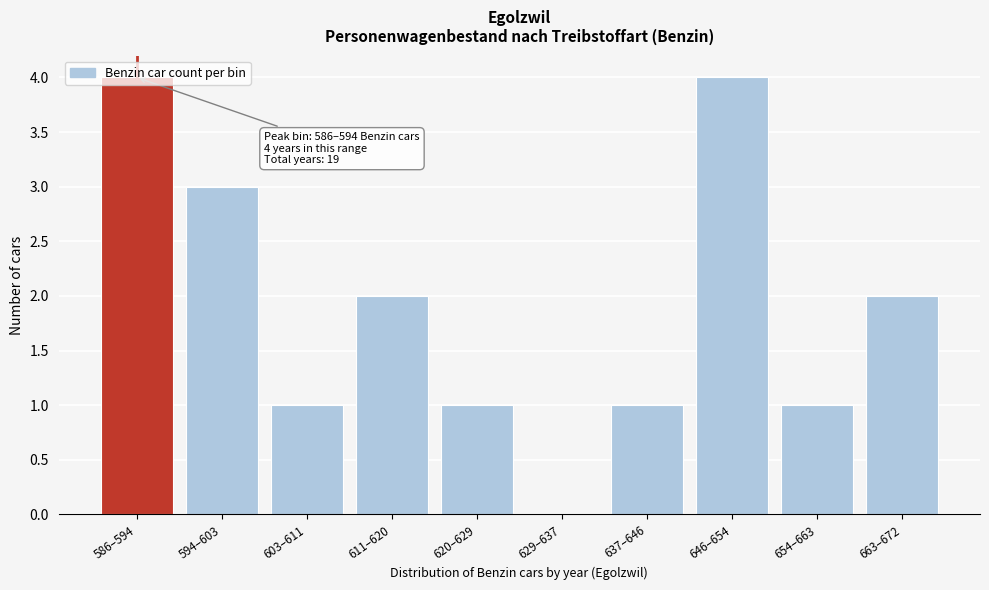

The chart shows a value of 1 at 603–611. True or false?

True